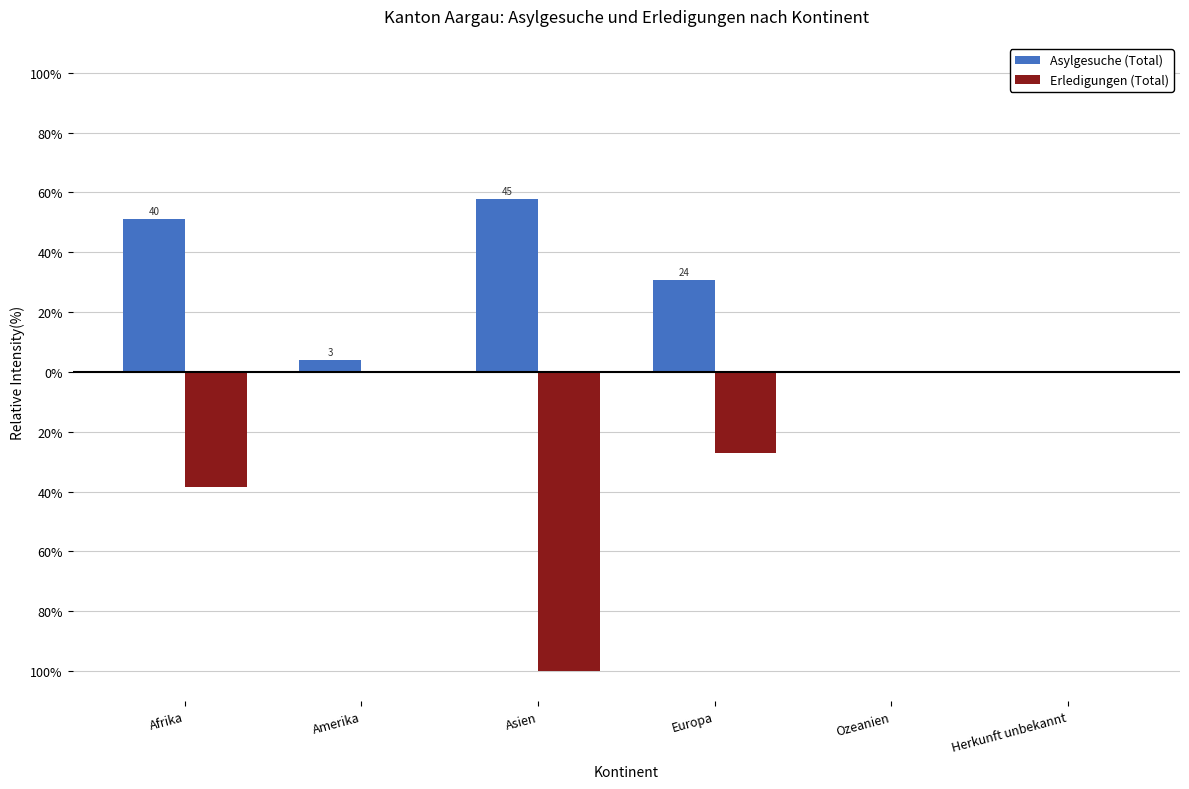

Are the bars horizontal?

No